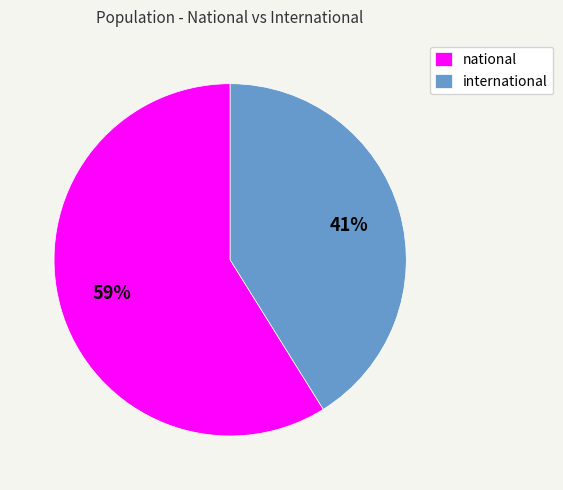

To the nearest percent, what is the combined percentage of international and national?

100%